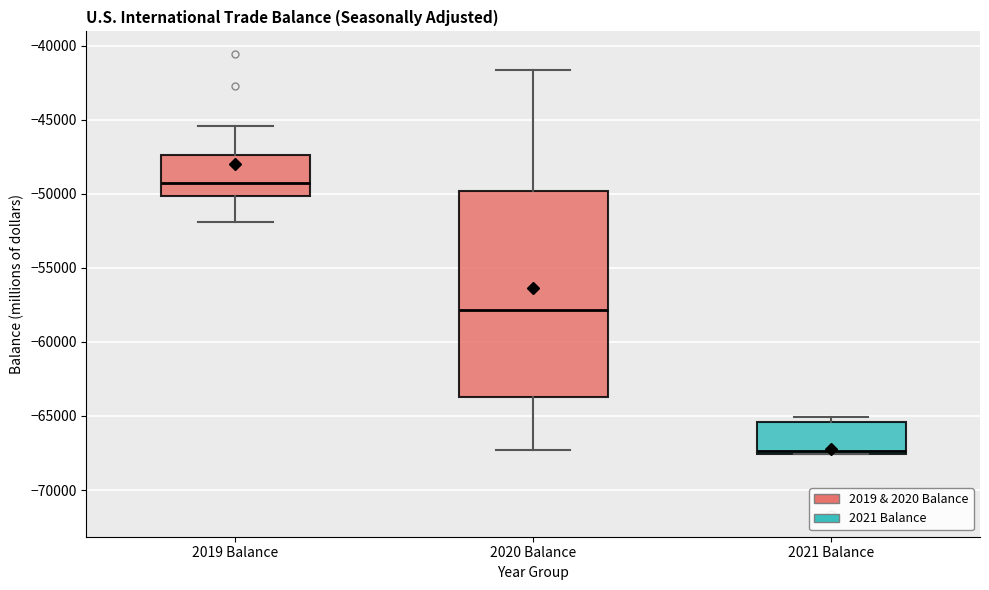

Which box is the tallest, from its lower edge to its upper edge?

2020 Balance